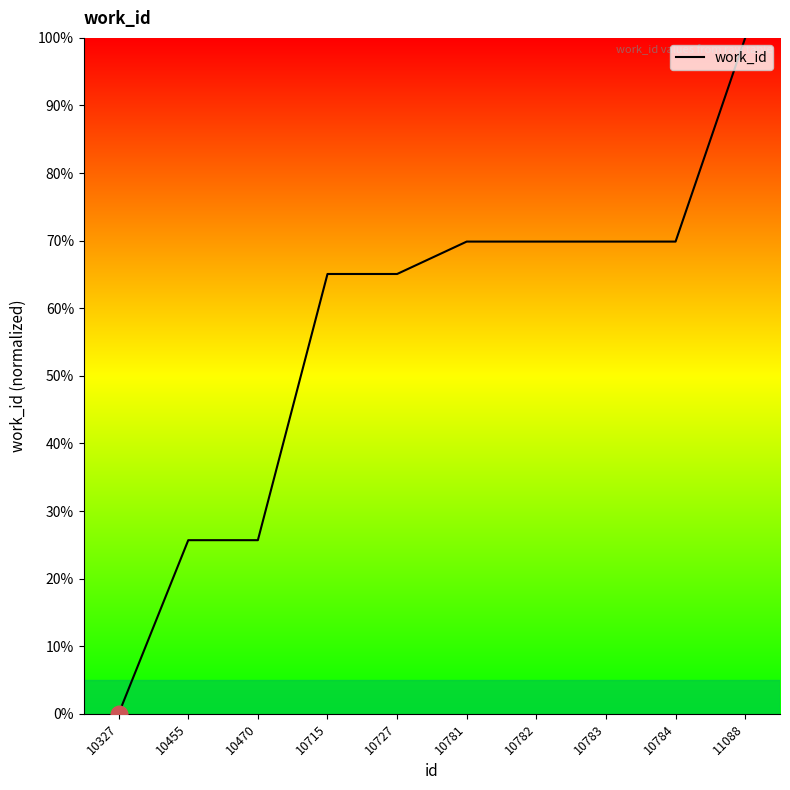

At which category does the chart reach its peak across all series?

11088